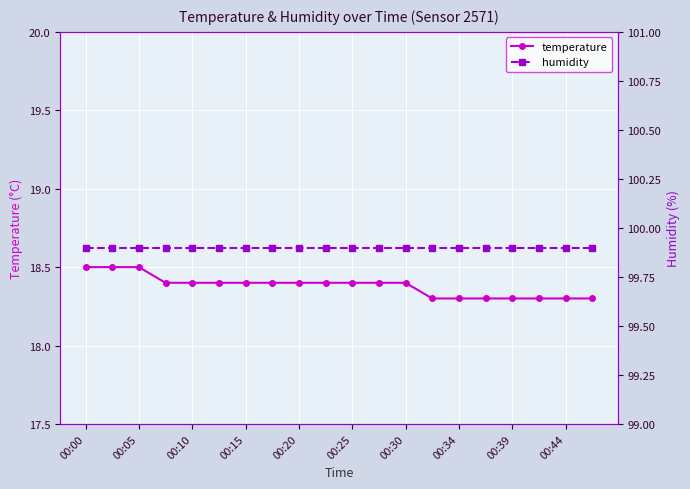

Is this an area chart (filled region under the line)?

No